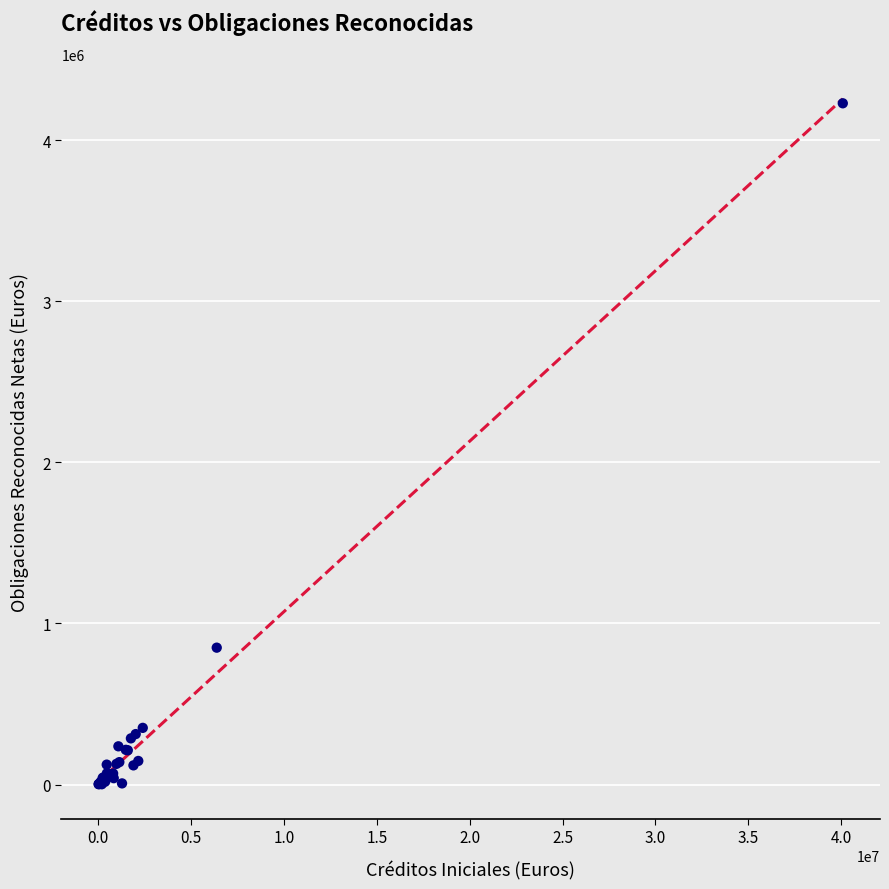

What Y value in the scatter plot is closest to 2115401?

849731.7